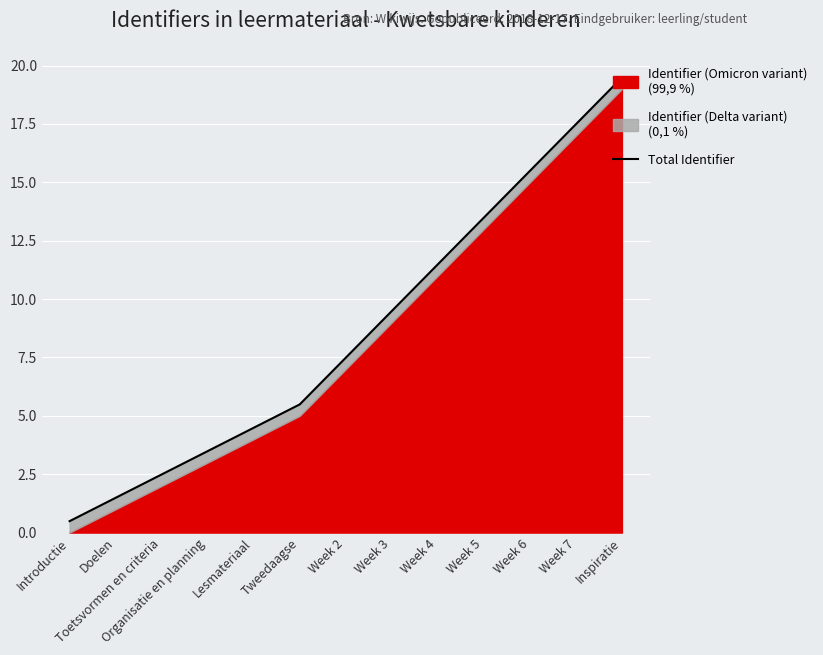

How many data points does each series have?

13